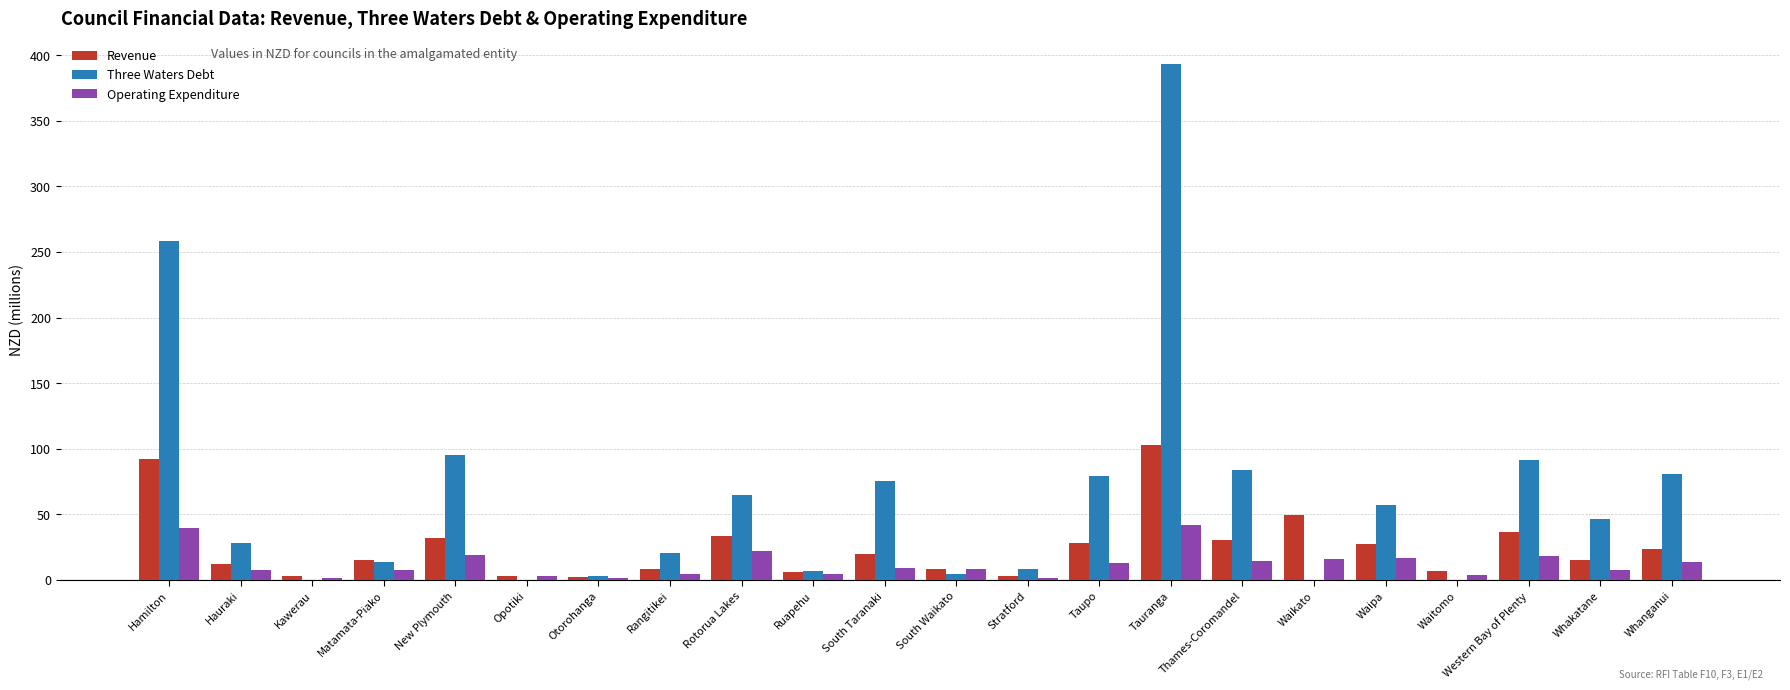

How many distinct data groups are displayed?

3